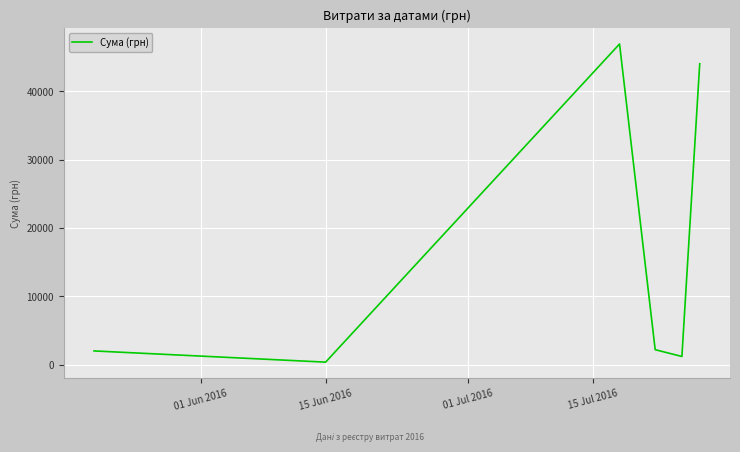

What is the difference between the second highest and minimum values?

43643.8